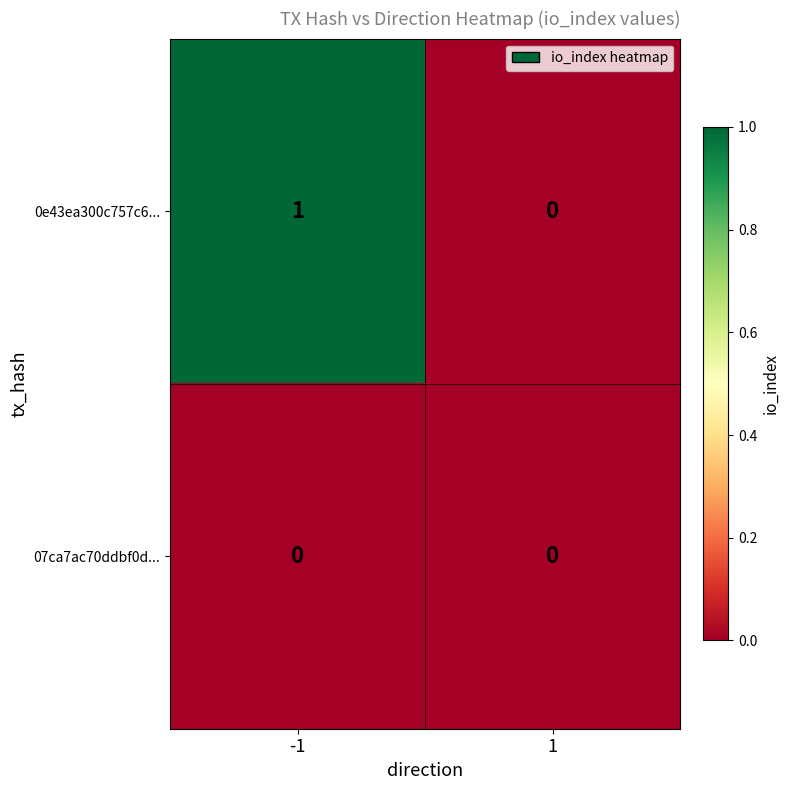

Reading left to right, what are all the values shown in this chart?

0e43ea300c757c6...: -1=1	1=0
07ca7ac70ddbf0d...: -1=0	1=0